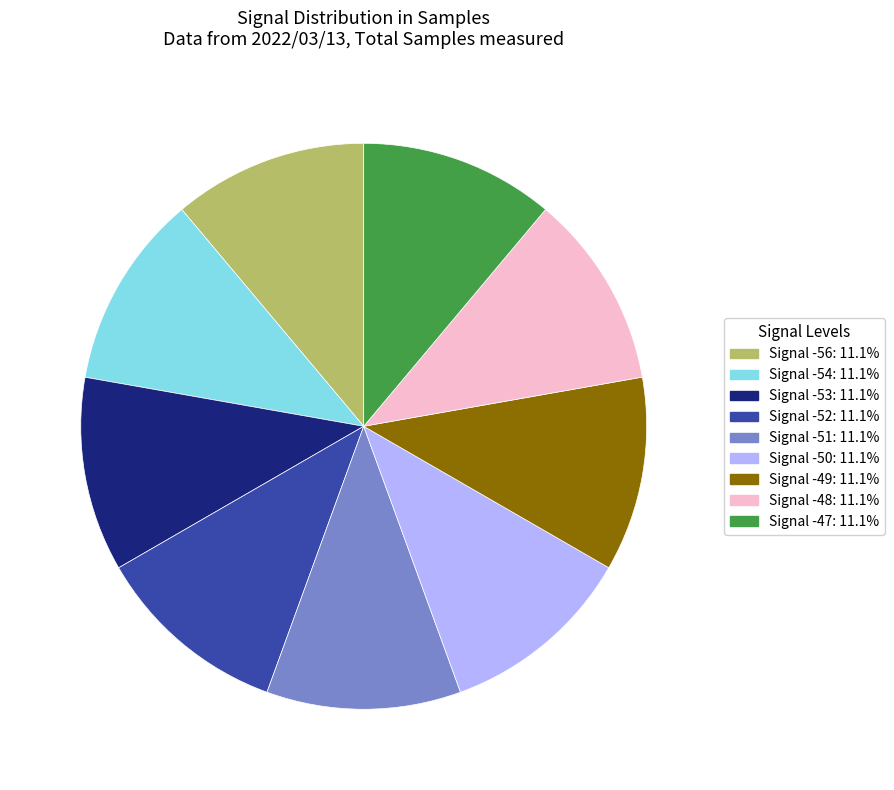

Is there any slice that represents more than half of the pie?

No